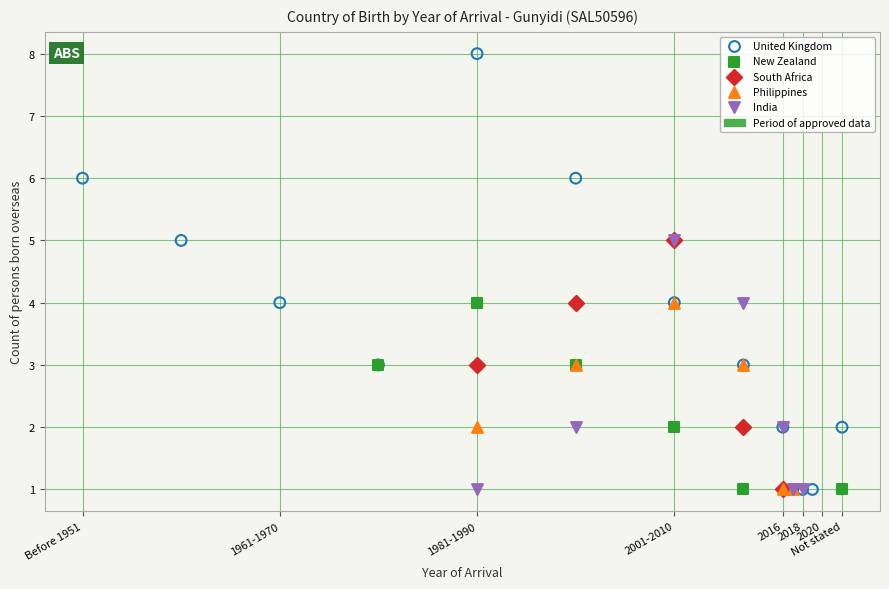

Which series contains the highest Y value?

United Kingdom